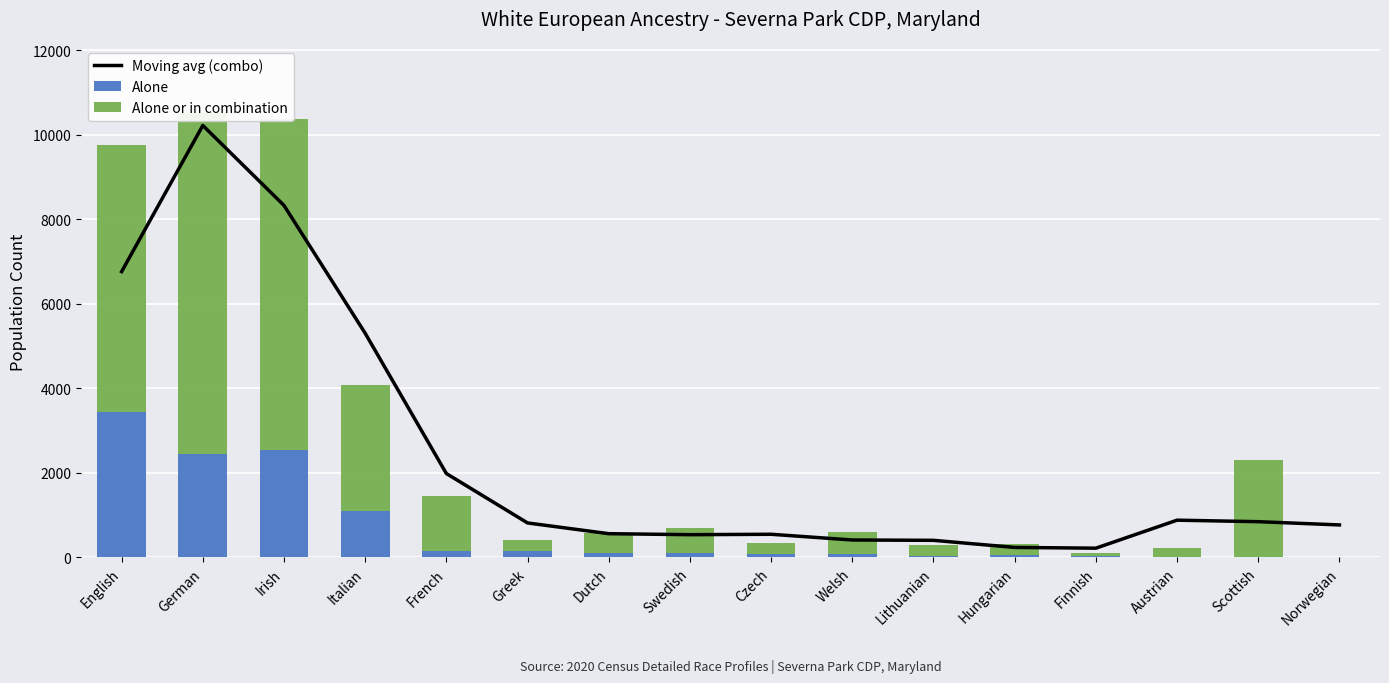

What is the label of the 12th bar from the right?

French